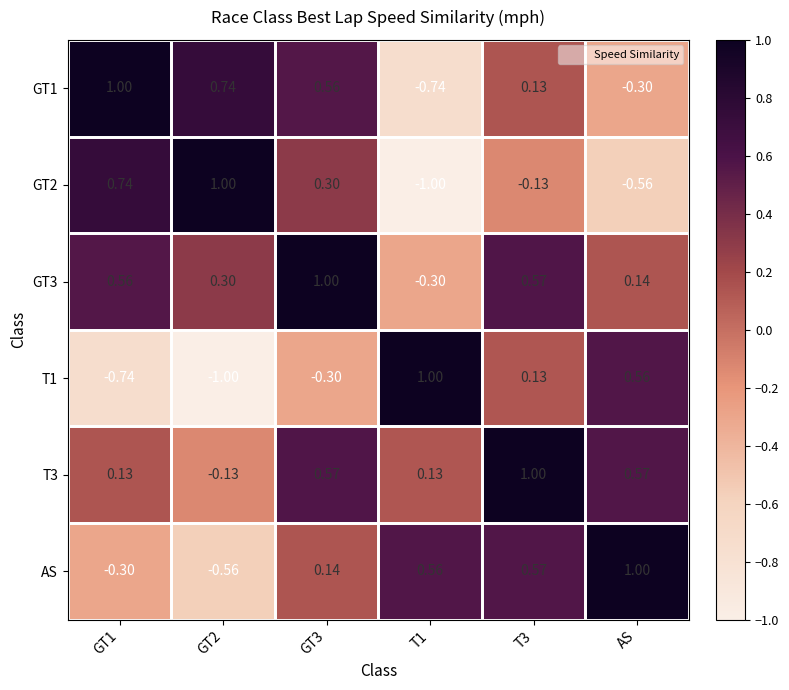

Is the value of GT1 at GT3 greater than the value of GT3 at T3?

No